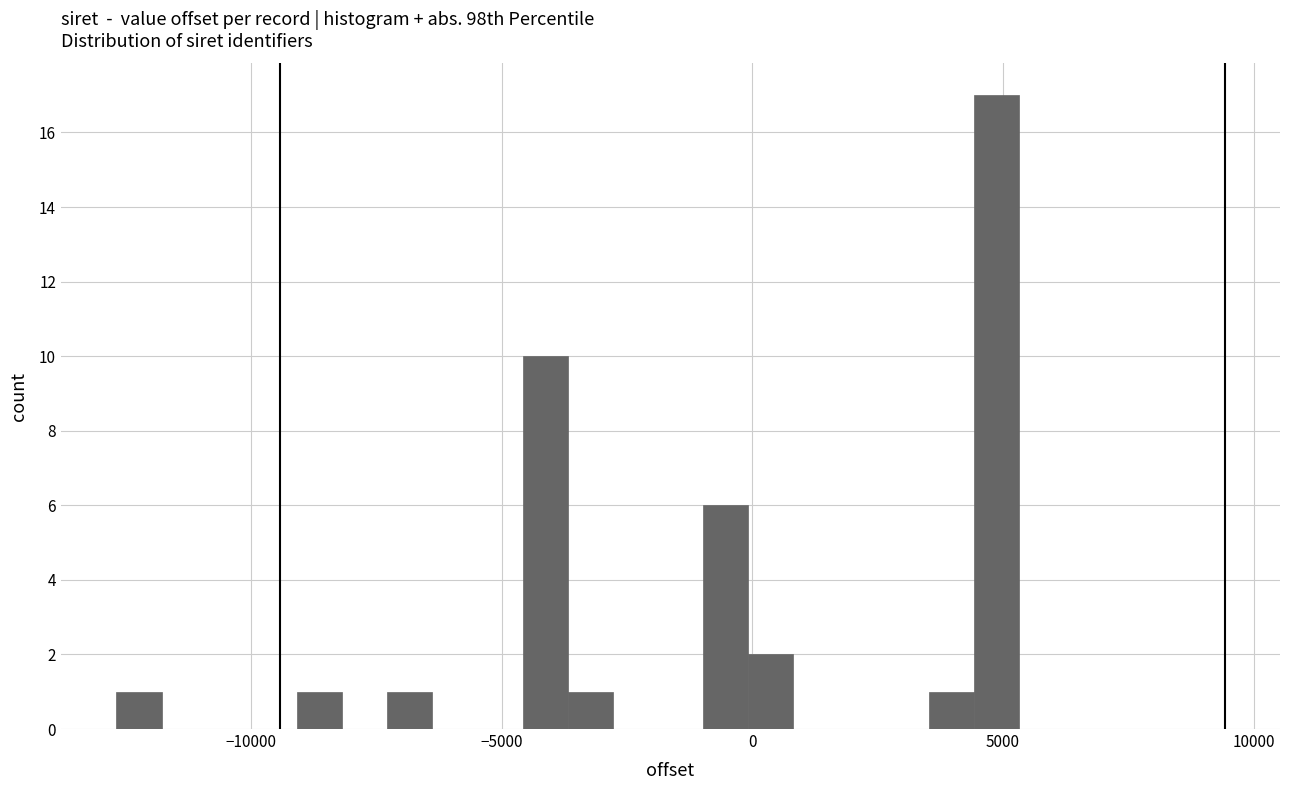

Around what value on the x-axis is the tallest bar? Give the approximate position of its centre, as read against the axis.

5000